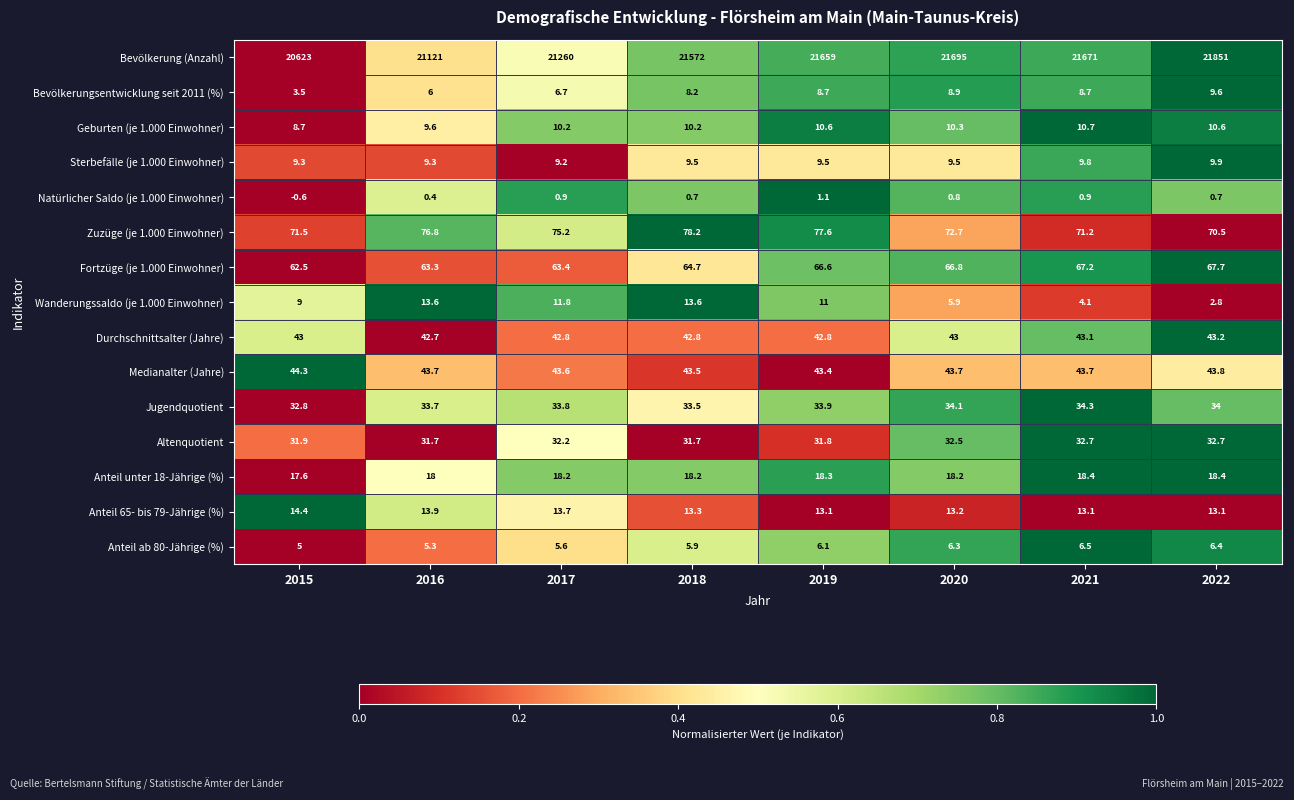

What is the sum of all Anteil ab 80-Jährige (%) values?

47.1